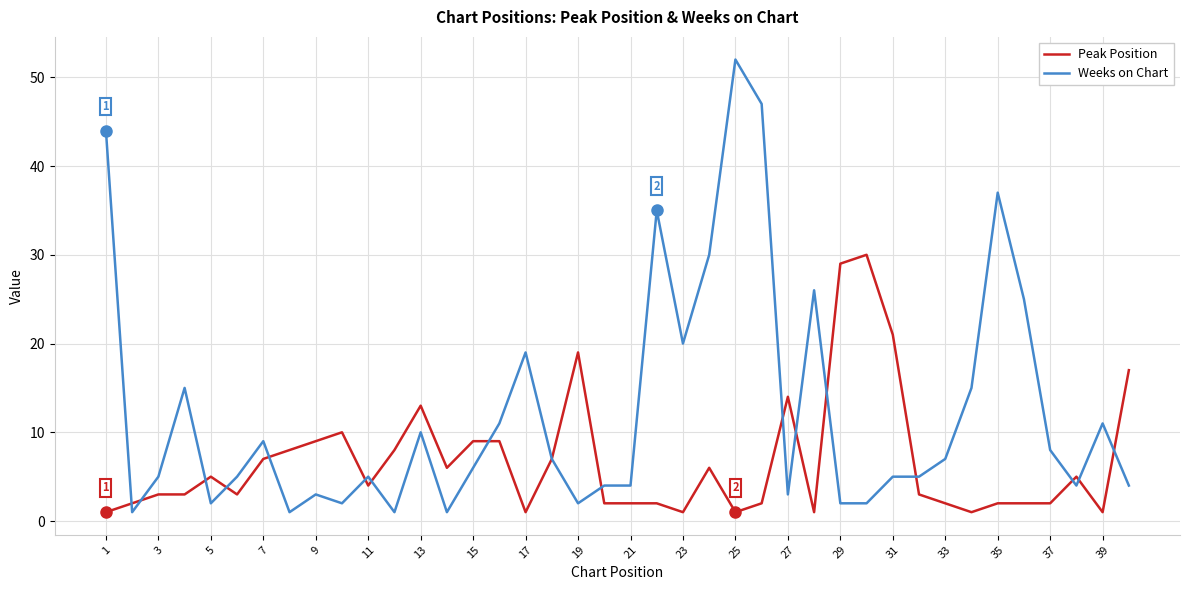

List the series in order of their peak value, highest first.

Weeks on Chart, Peak Position